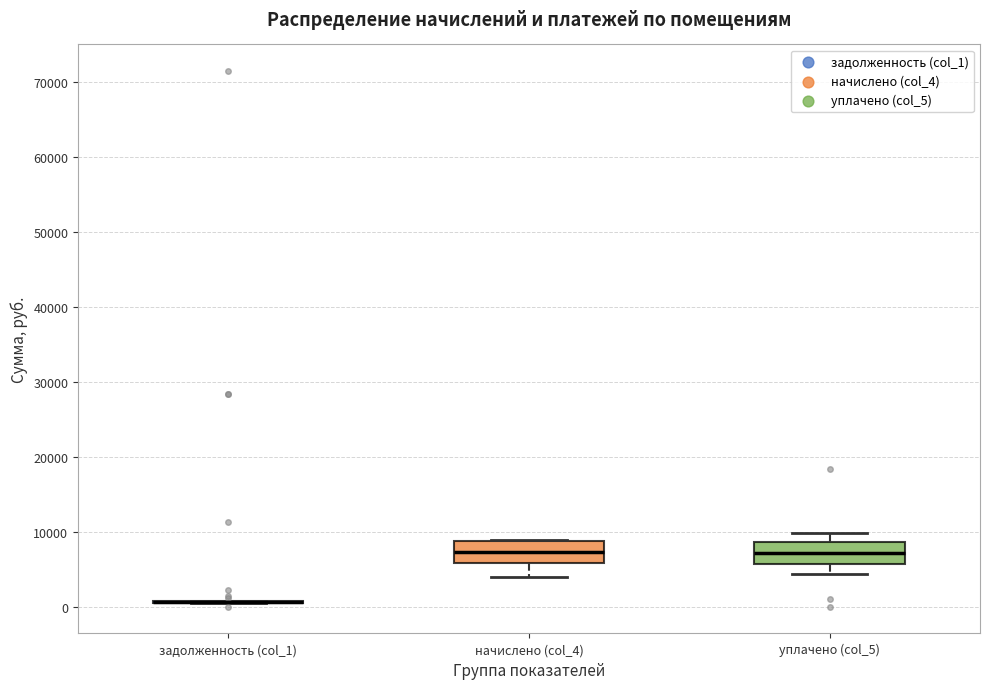

Where is the lower edge of the box for начислено (col_4) on the y-axis? The values are not printed on the chart, so give them approximately, as read against the axis.

6000